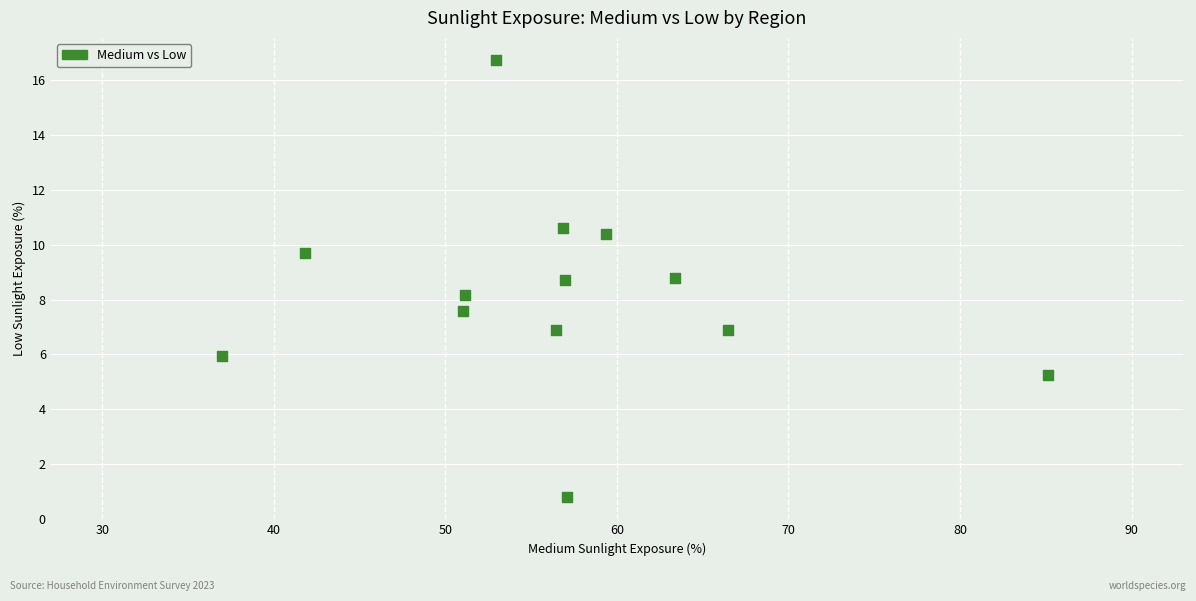

What is the range of X values (max minus min)?

48.1